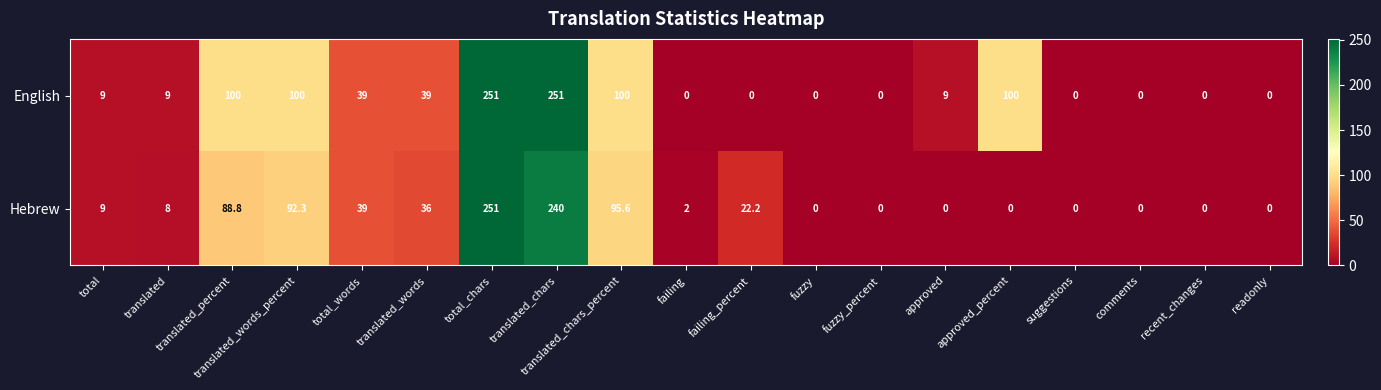

Is it true that Hebrew equals 172.4 at total_chars?

False